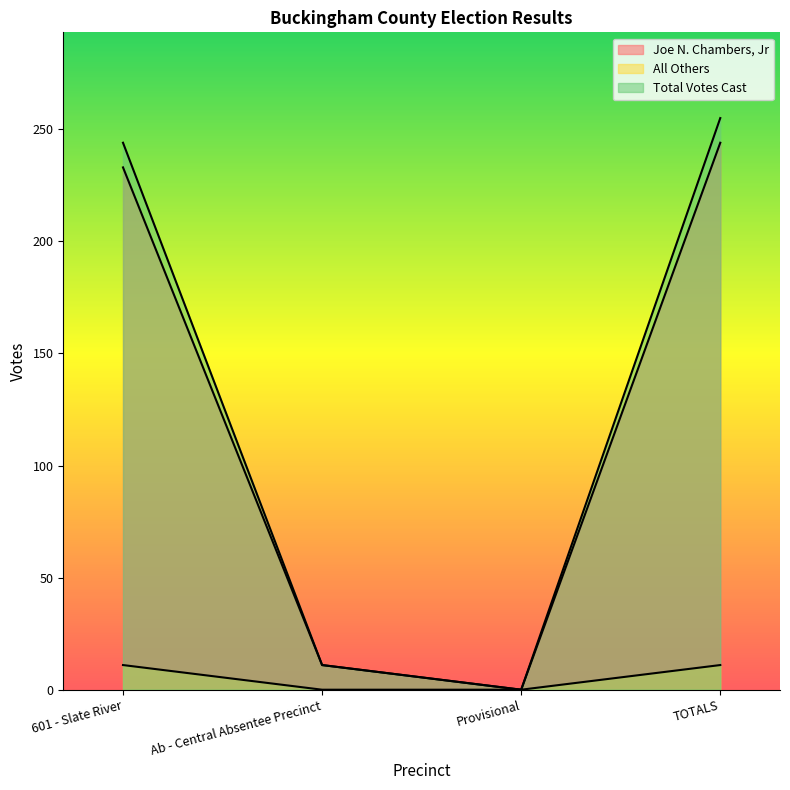

Reading left to right, list all the values displayed in this chart.

Joe N. Chambers, Jr: 601 - Slate River=233	Ab - Central Absentee Precinct=11	Provisional=0	TOTALS=244
All Others: 601 - Slate River=11	Ab - Central Absentee Precinct=0	Provisional=0	TOTALS=11
Total Votes Cast: 601 - Slate River=244	Ab - Central Absentee Precinct=11	Provisional=0	TOTALS=255